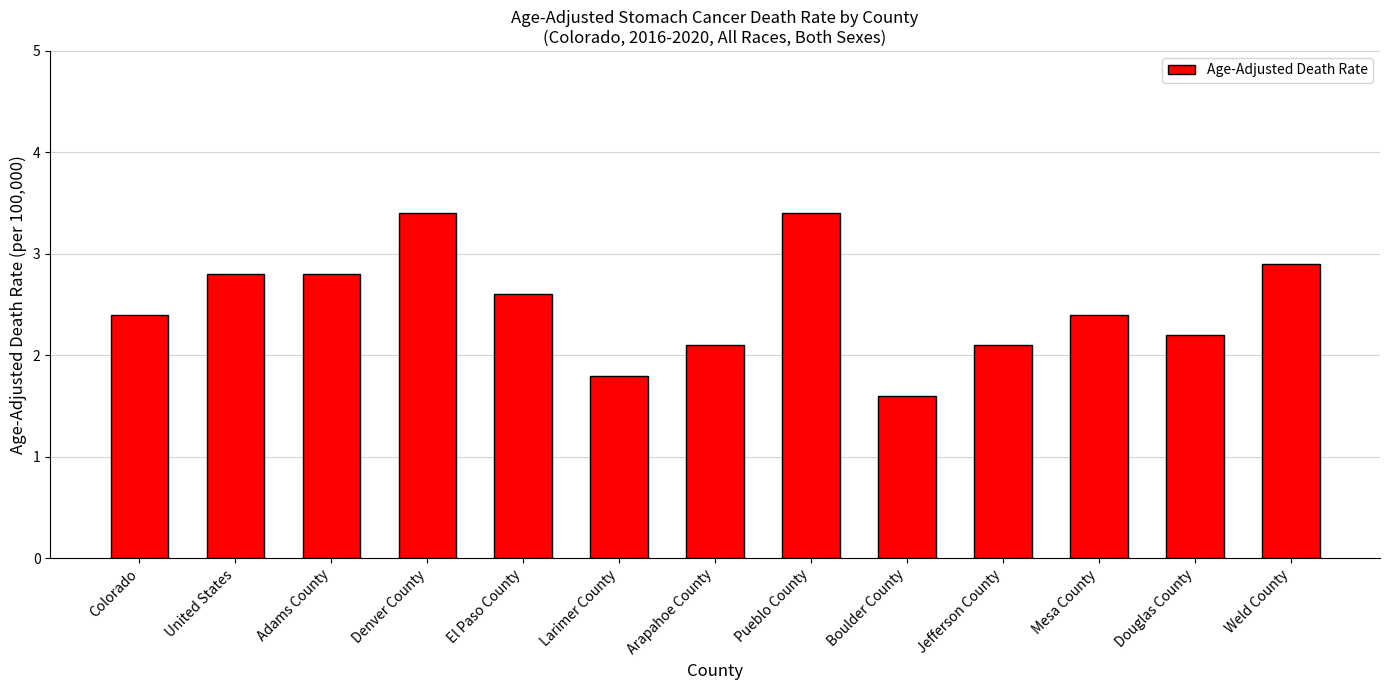

What is the change in value from Mesa County to Douglas County?

-0.2